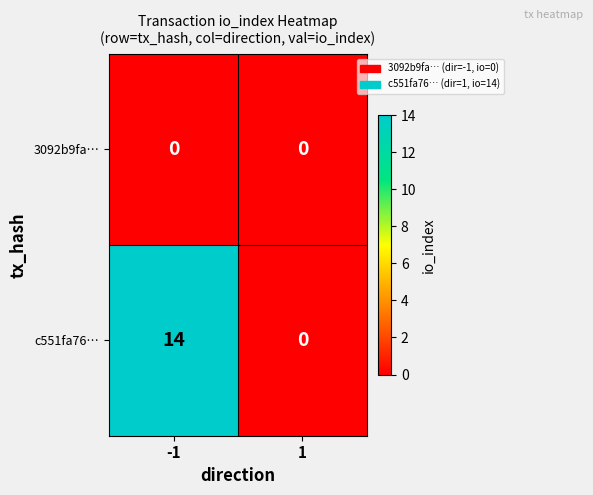

List the series in order of their overall mean, lowest first.

3092b9fa…, c551fa76…